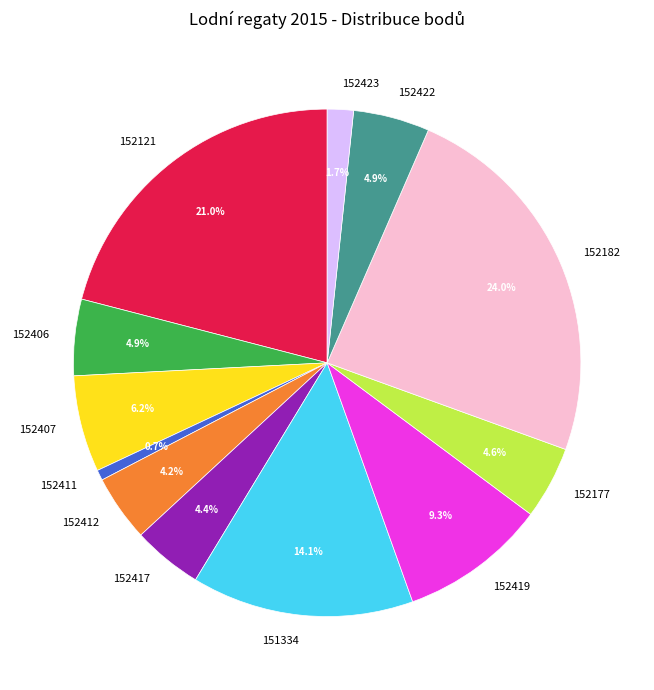

To the nearest percent, what is the difference between the 152121 and 152423 slice percentages?

19%